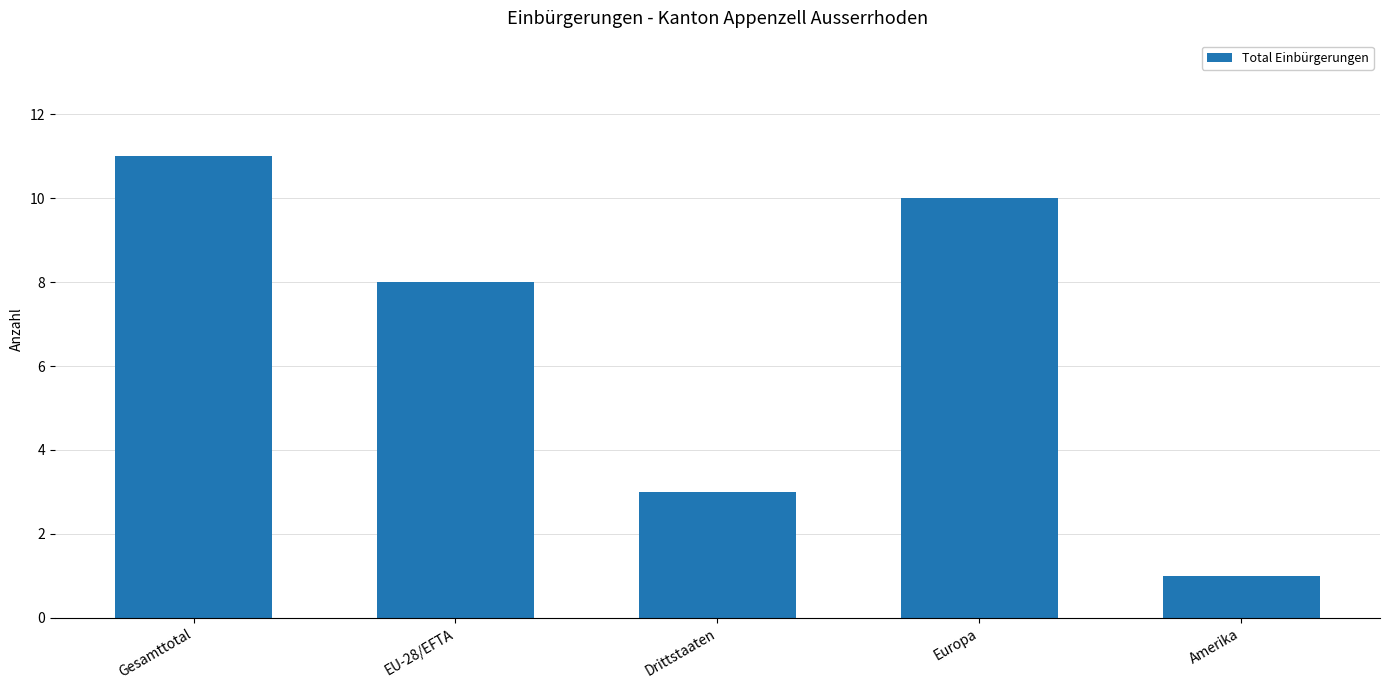

What position from the left is Europa?

4